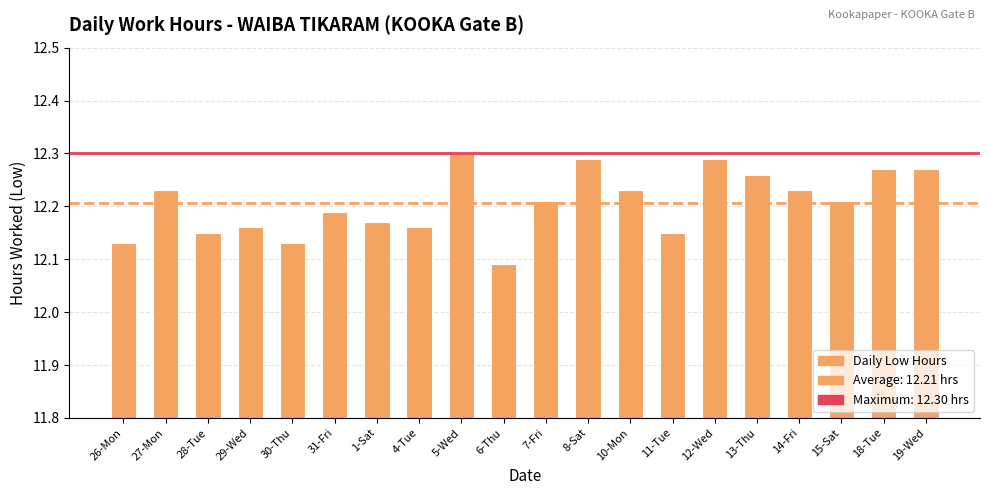

Which category has the highest value across all series?

5-Wed